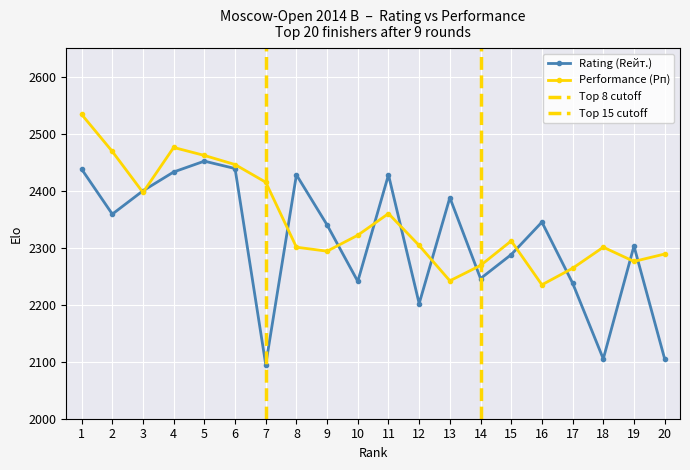

What is the minimum value shown in the chart?

2095